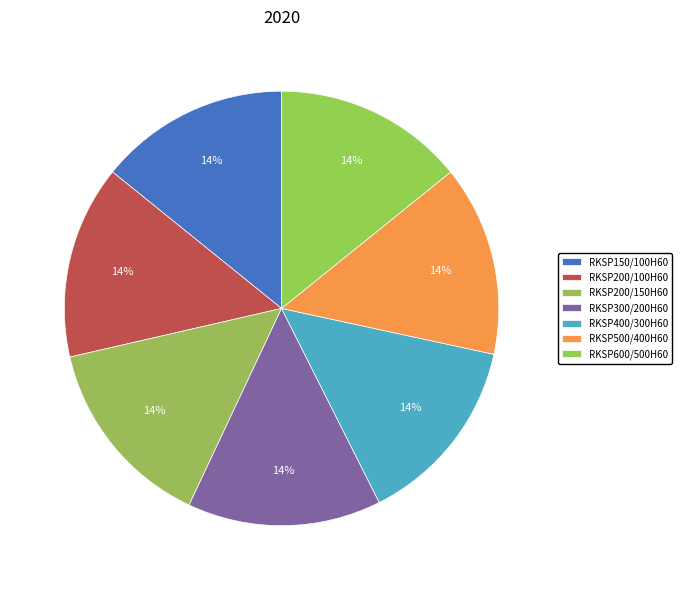

Rank the categories by value from highest to lowest.

RKSP300/200H60, RKSP200/150H60, RKSP200/100H60, RKSP600/500H60, RKSP500/400H60, RKSP400/300H60, RKSP150/100H60